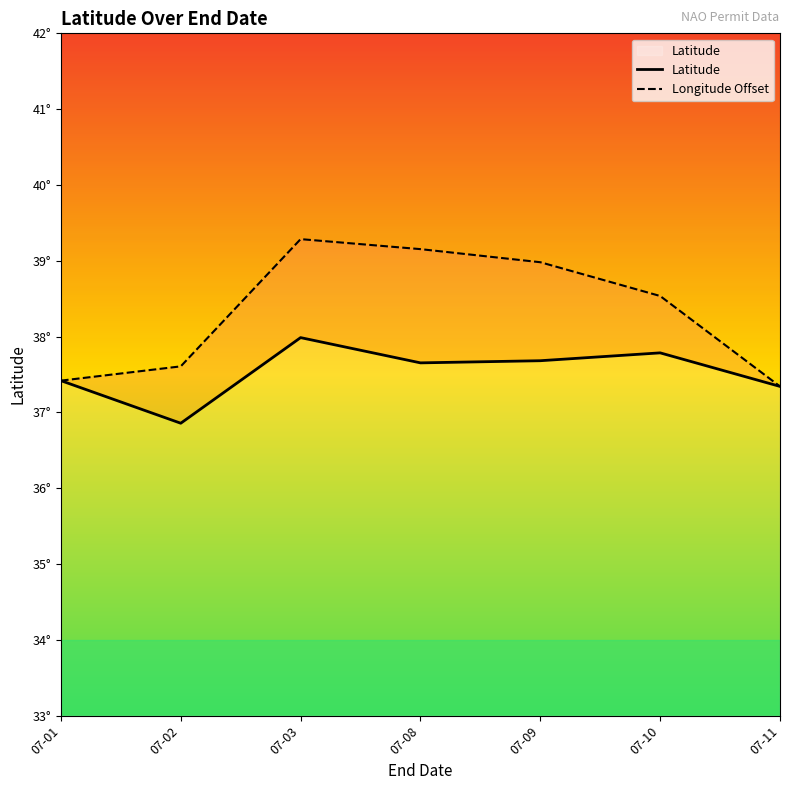

At which label does Latitude first exceed 37?

07-01